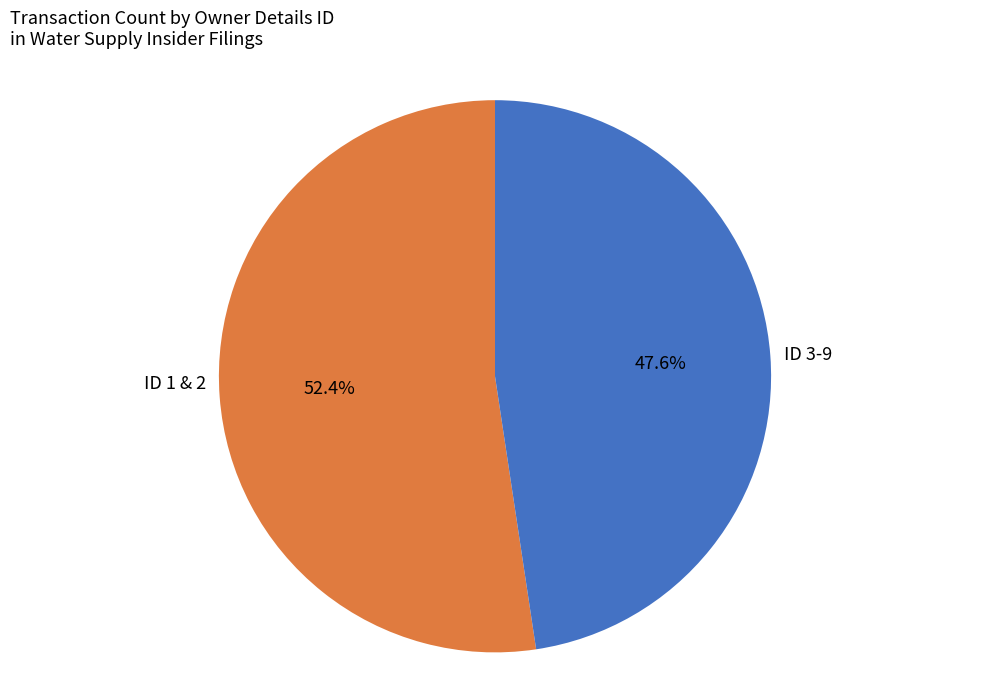

What percentage is NOT represented by ID 3-9?

52.4%